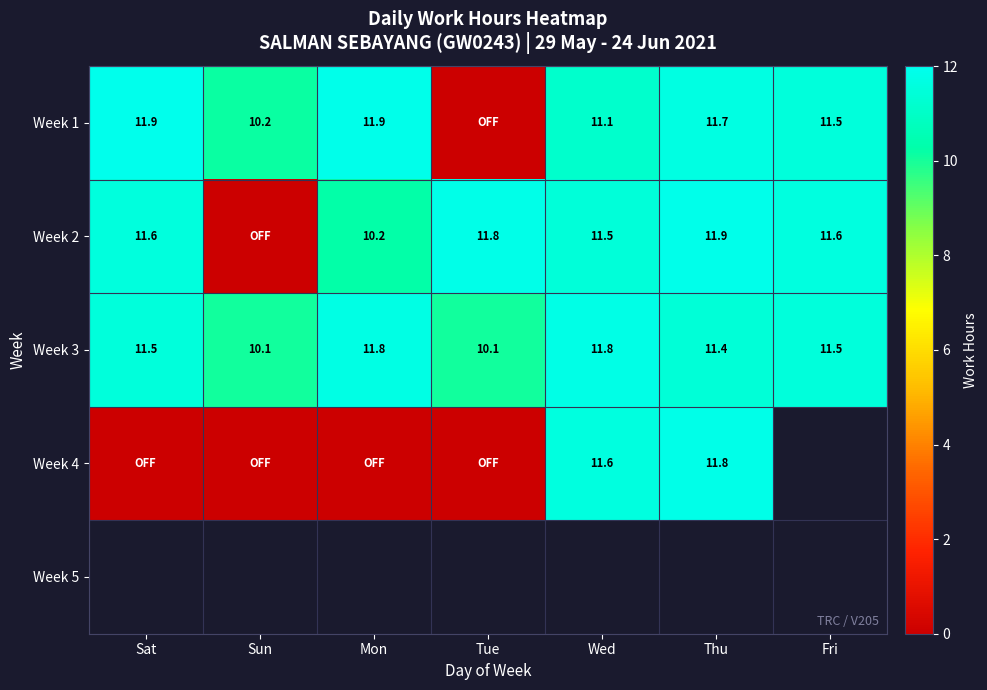

Which series has the widest spread of values?

Week 1